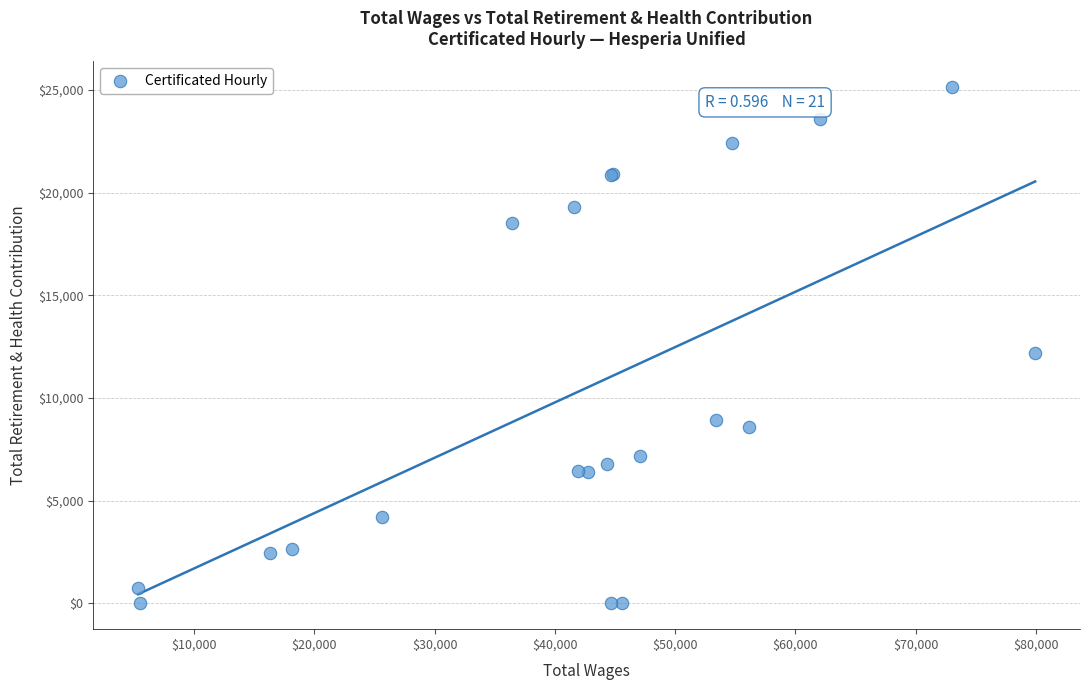

What Y value in the scatter plot is closest to 12568?

12210